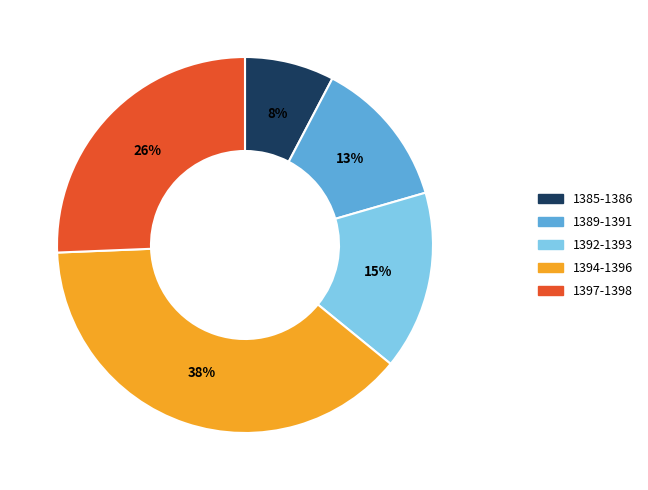

Is there any slice that represents more than half of the pie?

No